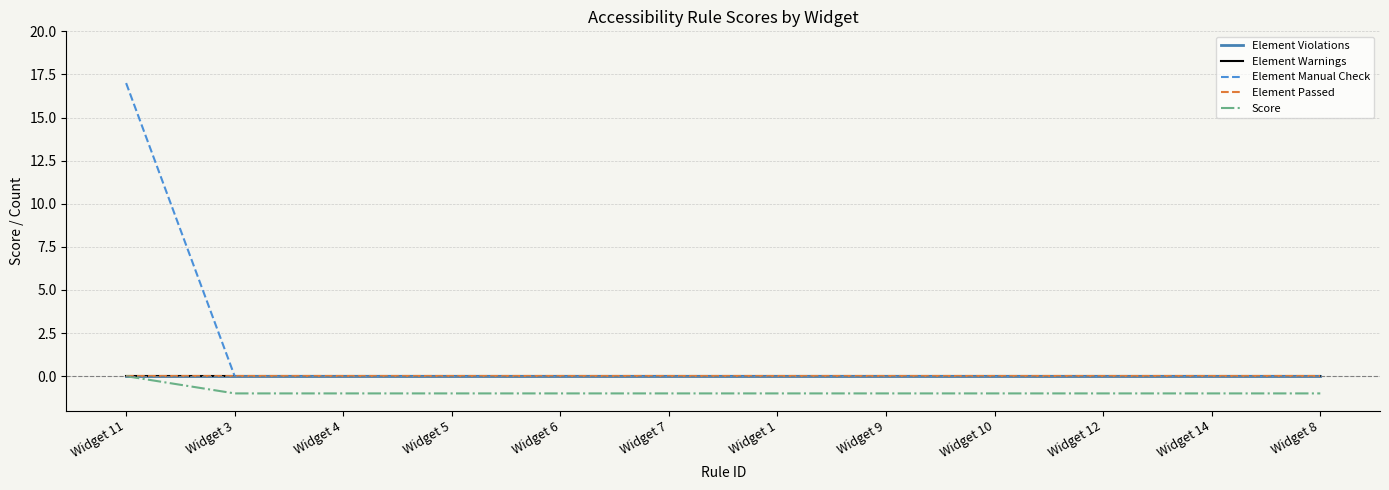

Does the chart display data point markers on the line(s)?

No